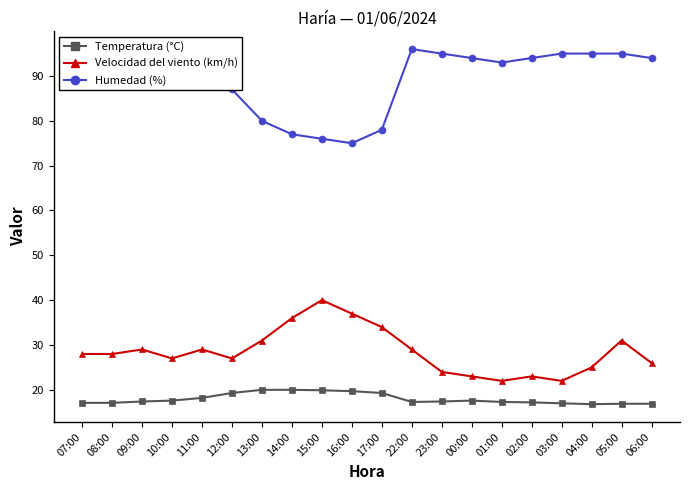

True or false: Velocidad del viento (km/h) and Temperatura (°C) cross at least once.

False